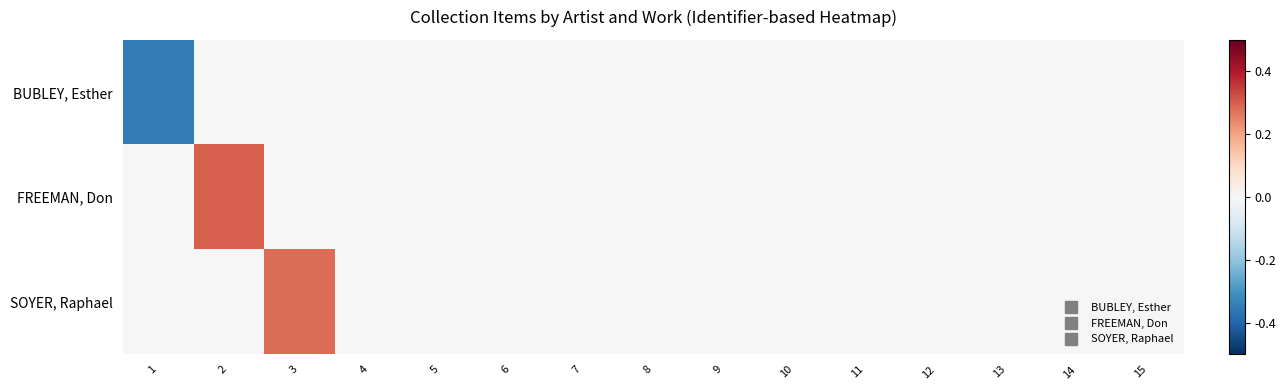

At 15, list the series in order from smallest to largest.

BUBLEY, Esther, FREEMAN, Don, SOYER, Raphael